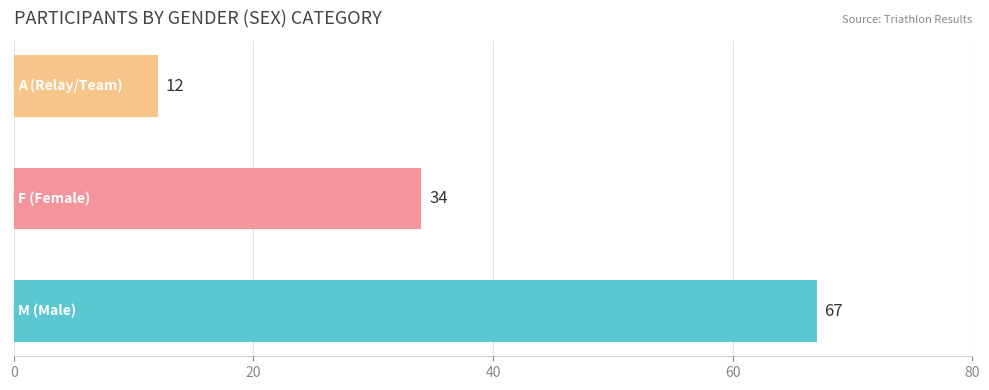

What is the smallest value displayed?

12